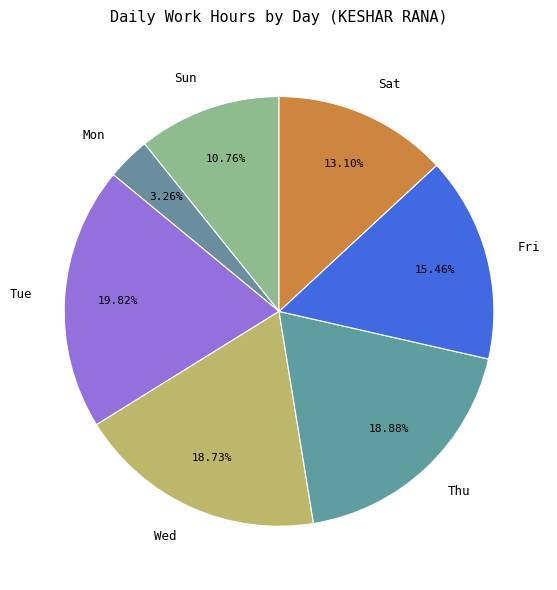

Which category has the biggest portion of the pie?

Tue